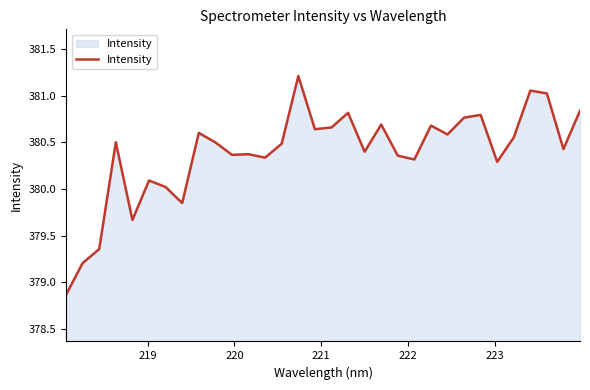

What is the maximum value shown in the chart?

381.2